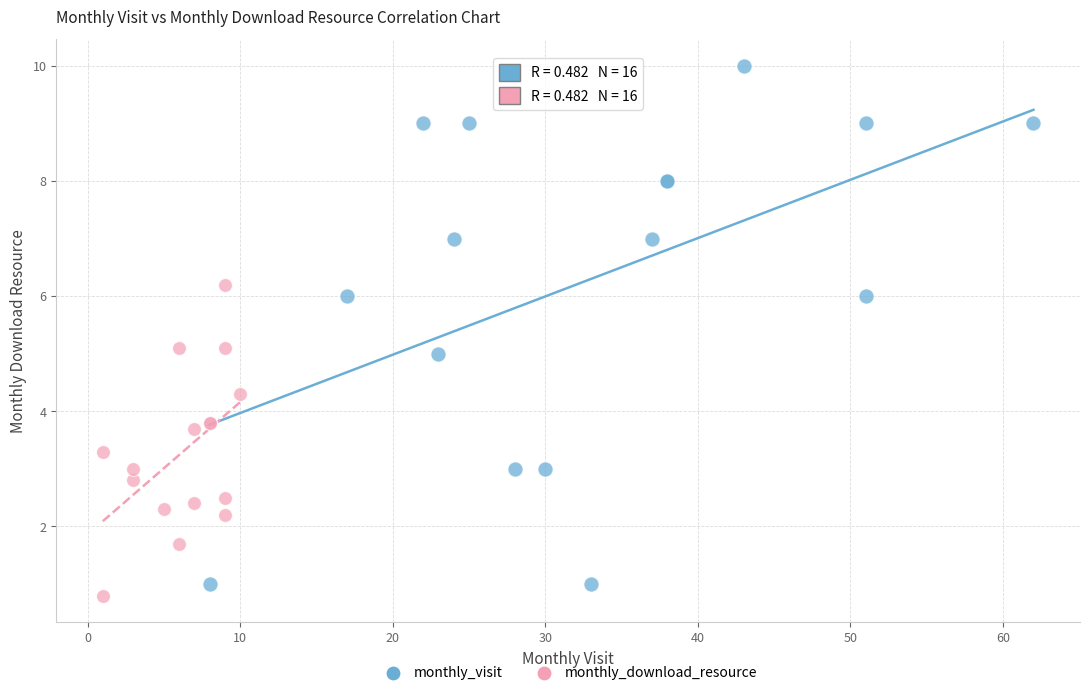

Which series has the largest Y range (max minus min)?

monthly_visit